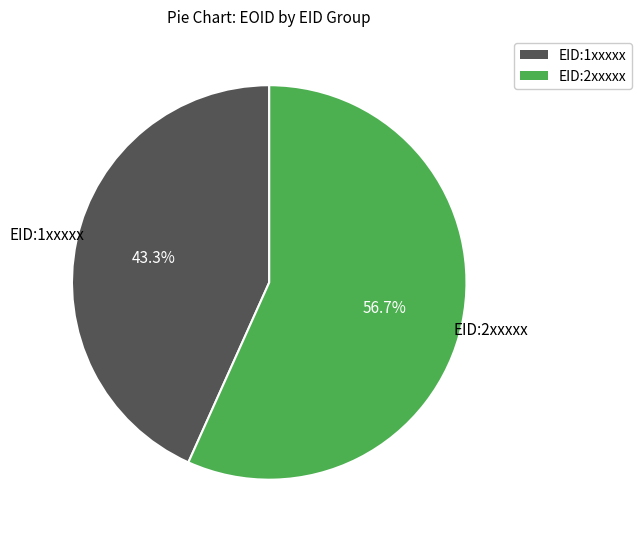

Is there any slice that represents more than half of the pie?

Yes